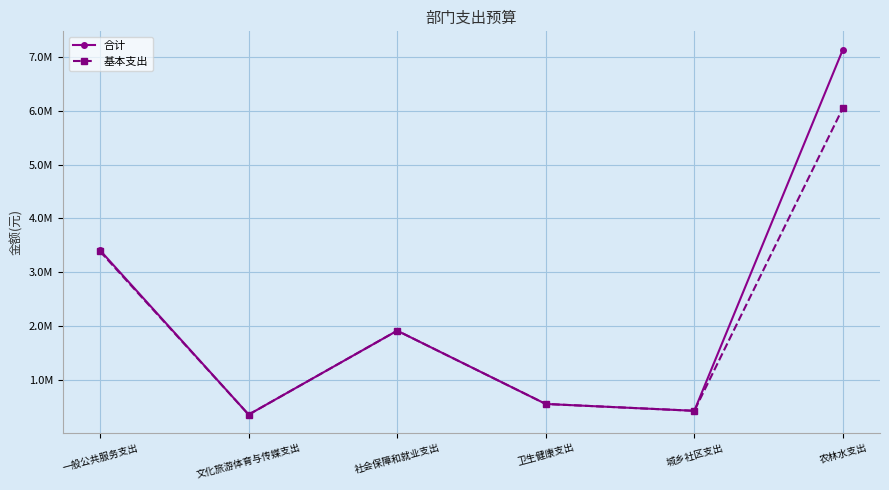

What is the label of the 5th point from the right?

文化旅游体育与传媒支出